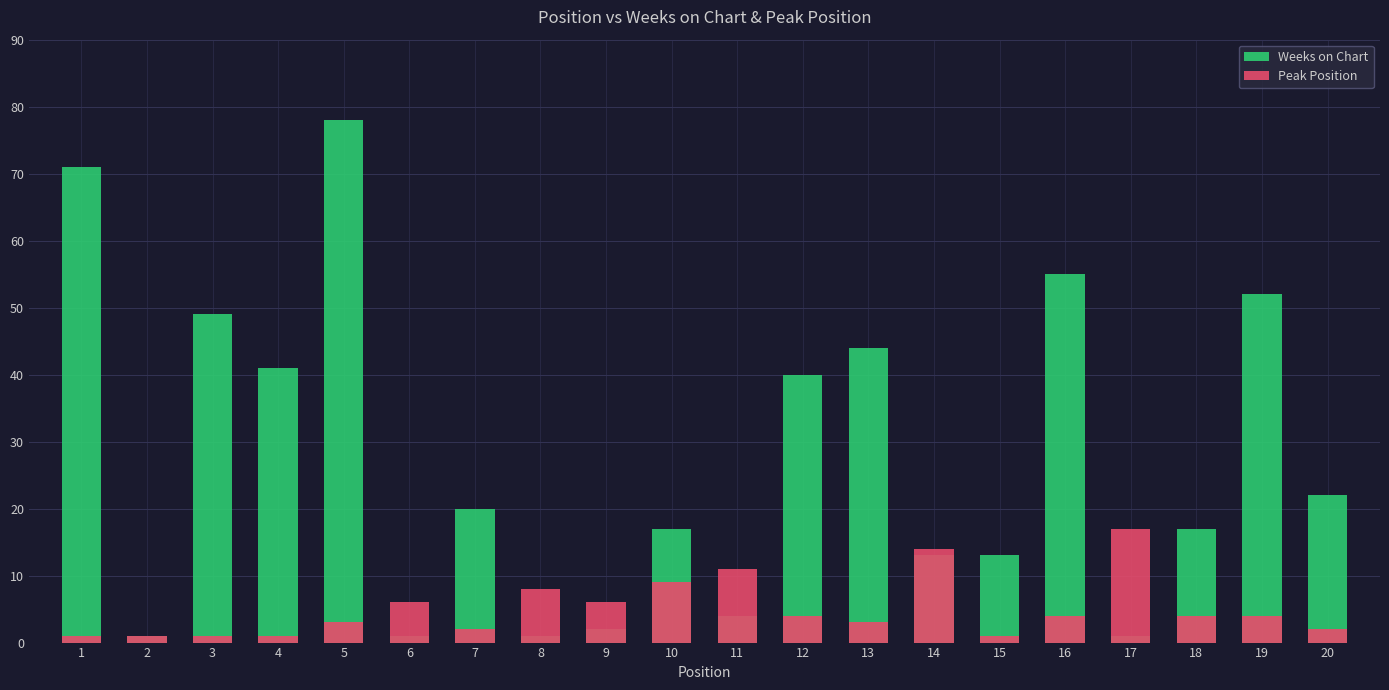

What is the spread (max minus min) of values at 1?

70